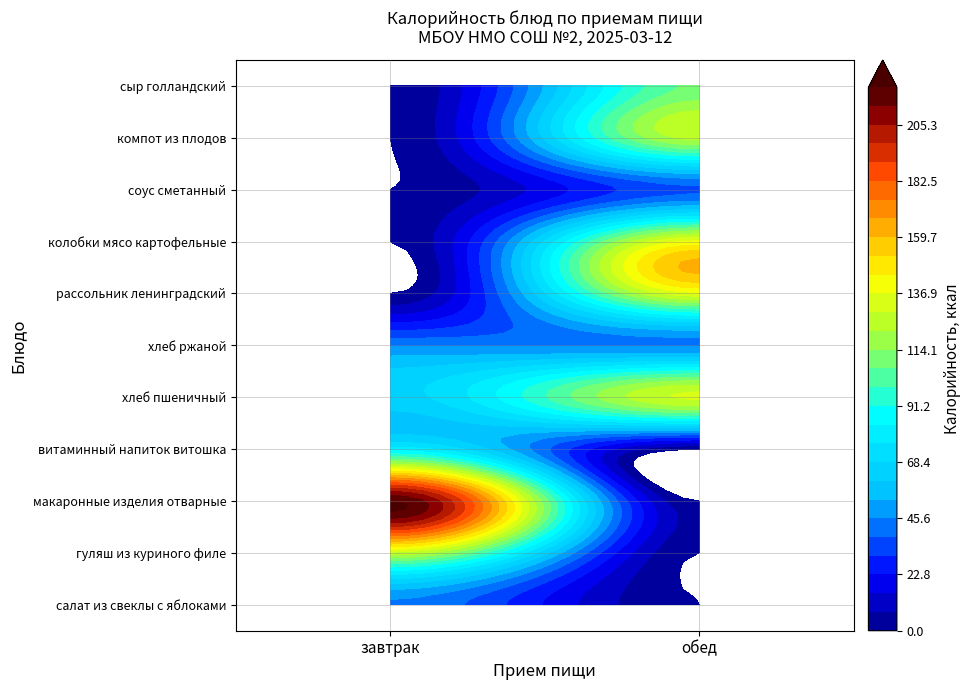

Reading left to right, what are all the values shown in this chart?

завтрак: 44.4	127.0	220.5	80.0	65.4	44.6
обед: 0.0	0.0	0.0	0.0	130.8	44.6